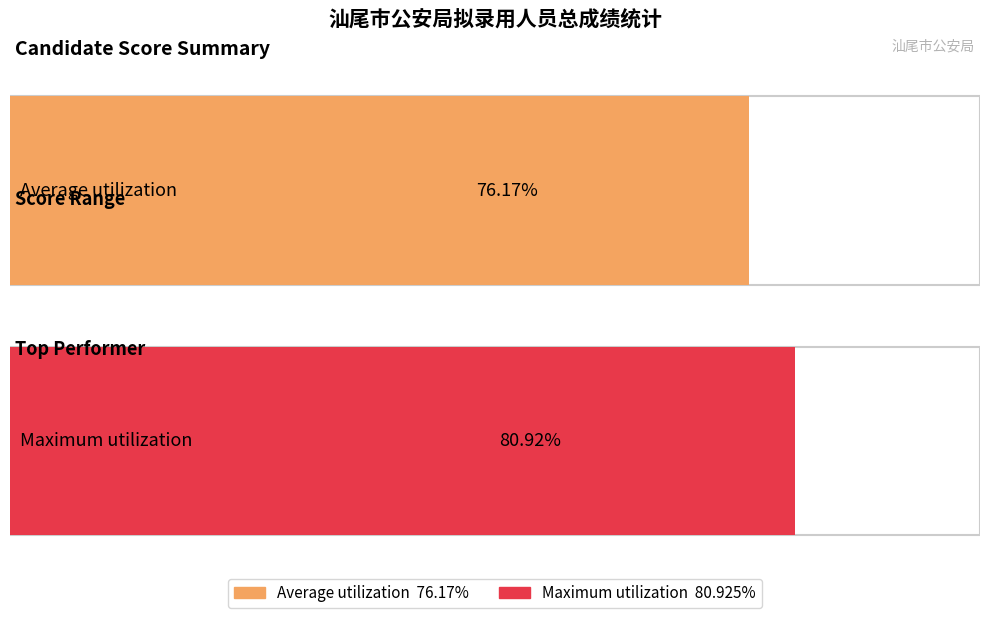

Does the chart contain stacked bars?

No